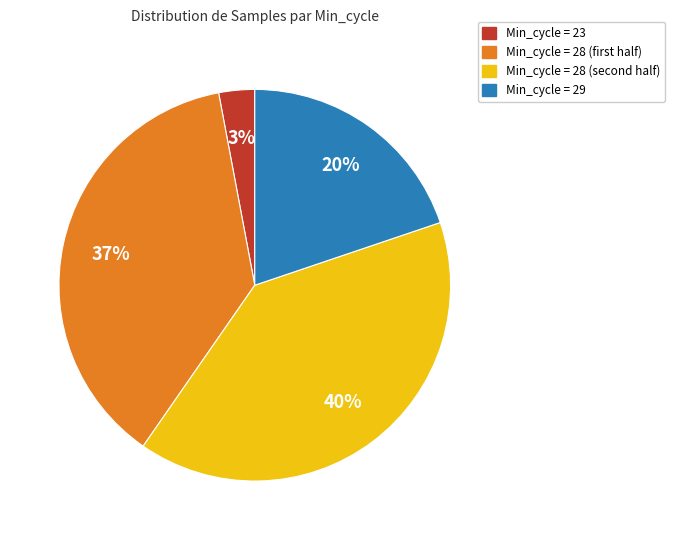

Rank the categories by value from lowest to highest.

Min_cycle = 23, Min_cycle = 29, Min_cycle = 28 (first half), Min_cycle = 28 (second half)